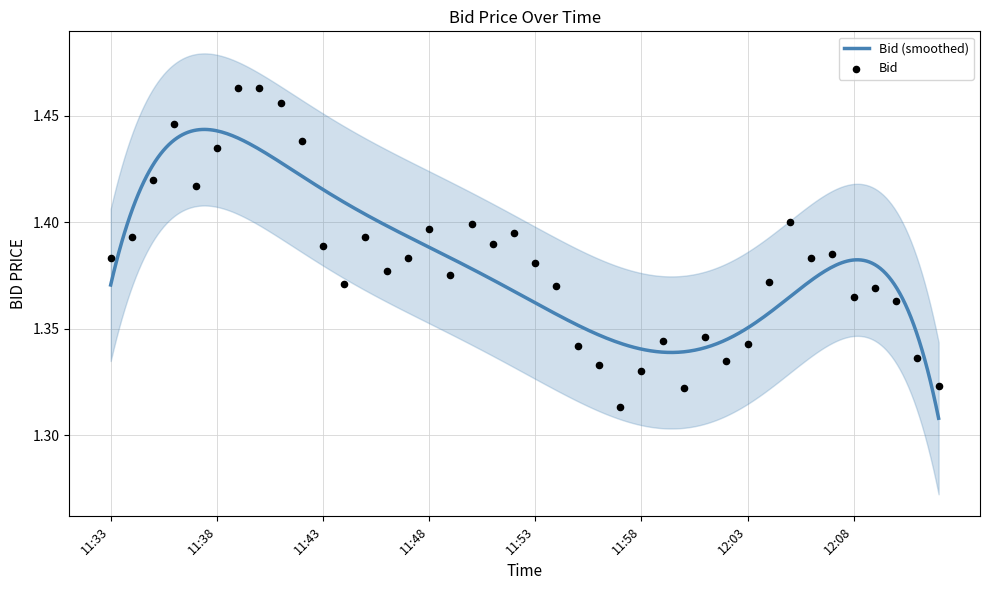

What is the change in value from 12:06 to 11:56?

-0.1